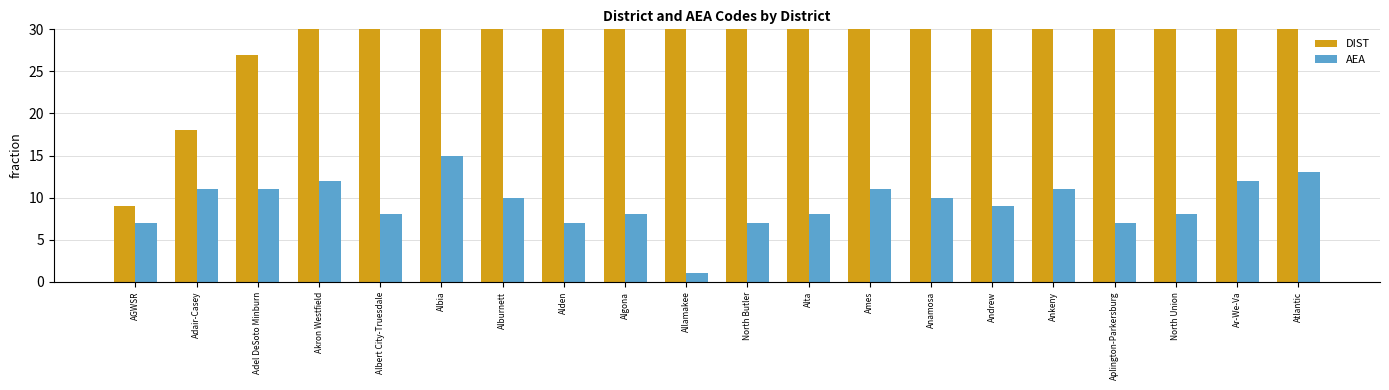

What is the label of the 3rd bar from the right?

North Union